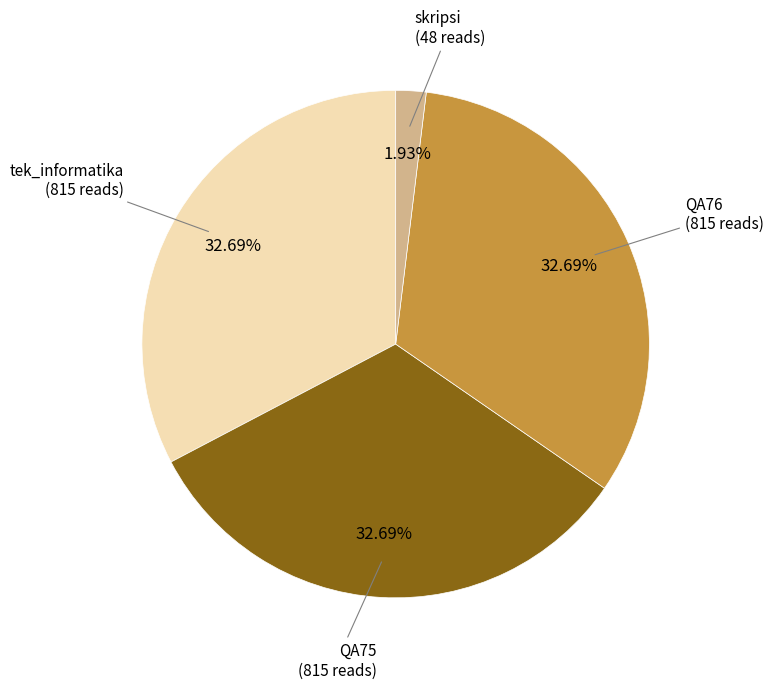

Does any single category account for the majority?

No